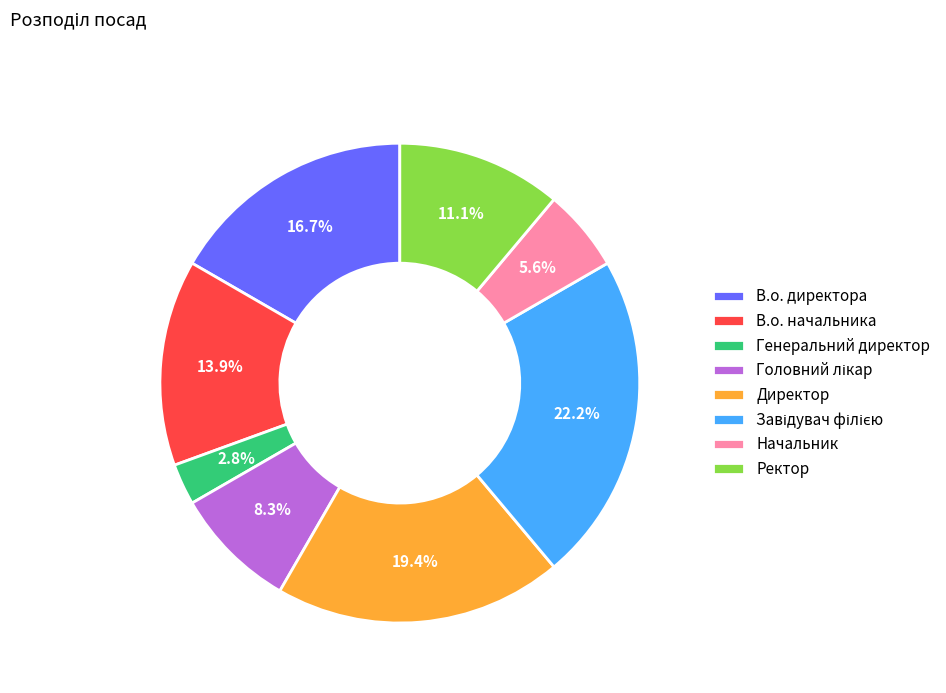

Do В.о. начальника and Начальник together represent more than half of the pie?

No